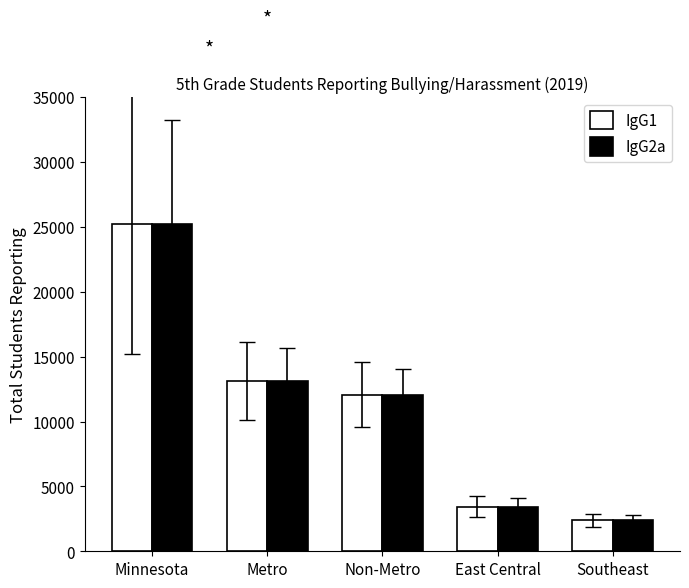

What is the label of the 5th bar from the left?

Southeast